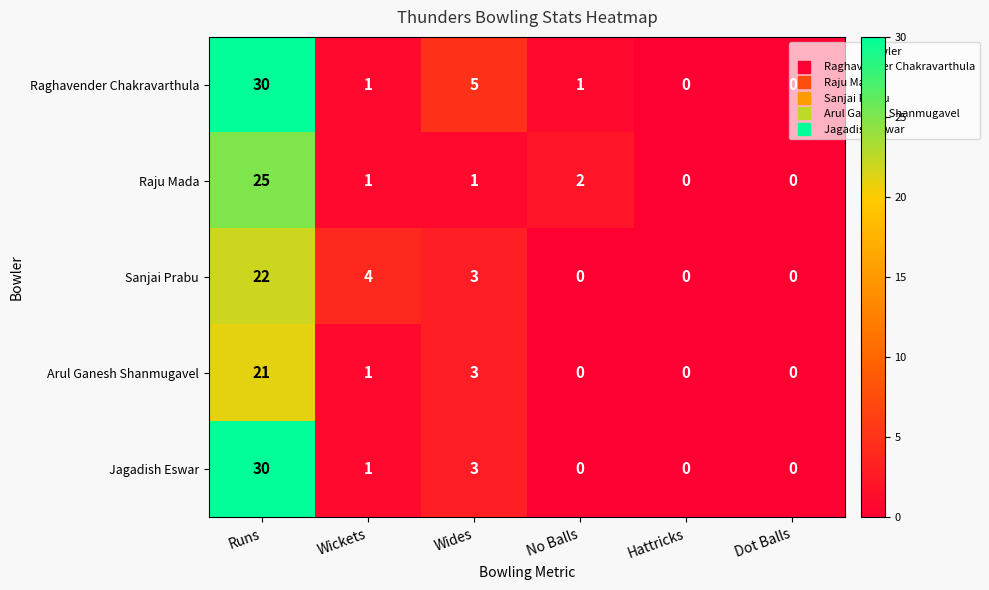

At which label is Raju Mada closest to 12?

No Balls